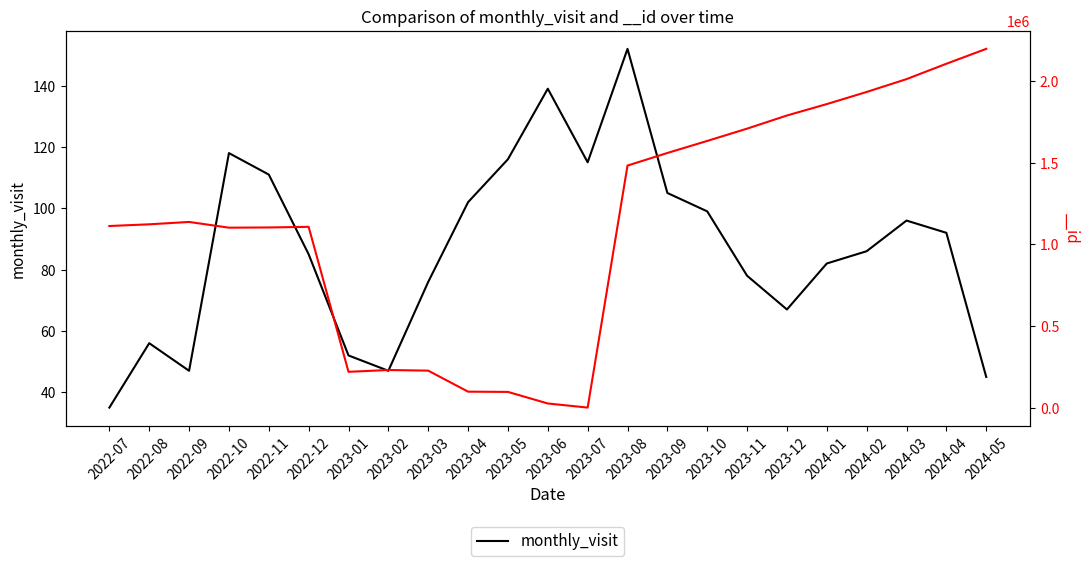

At which category does the data reach its first local peak?

2022-08